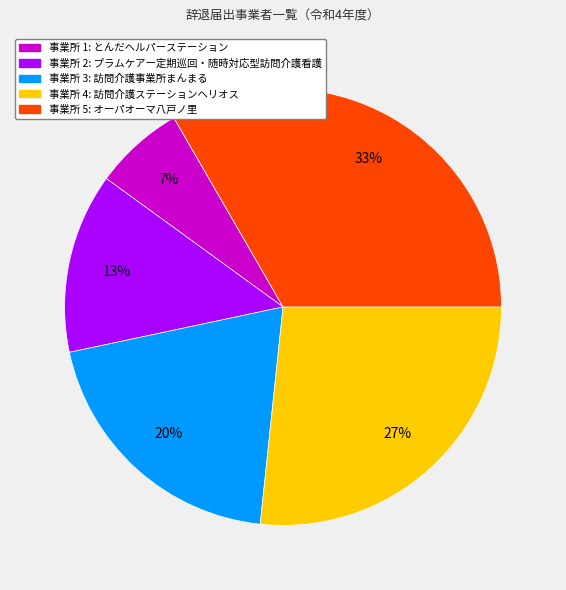

How many segments does this pie chart have?

5